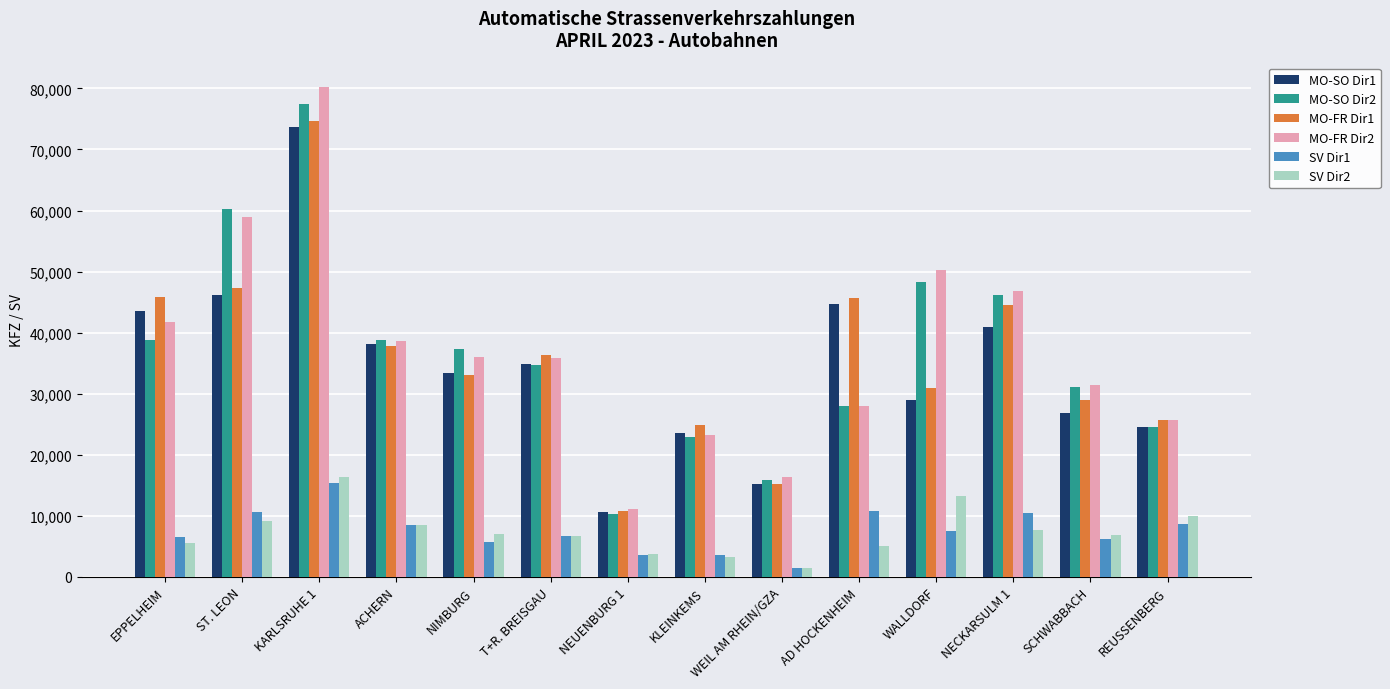

Is it true that MO-FR Dir1 equals 17733 at SCHWABBACH?

False